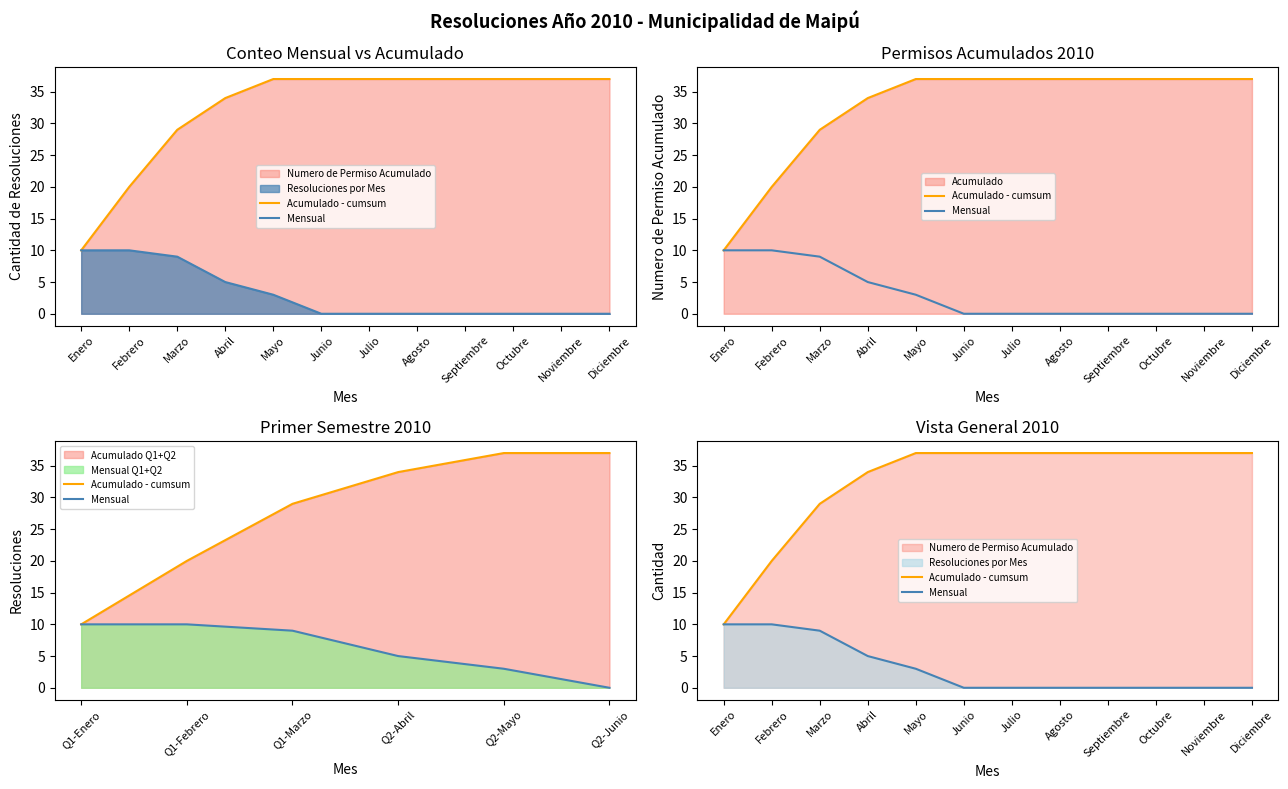

What is the difference between the maximum and minimum values in the Mensual series?

10